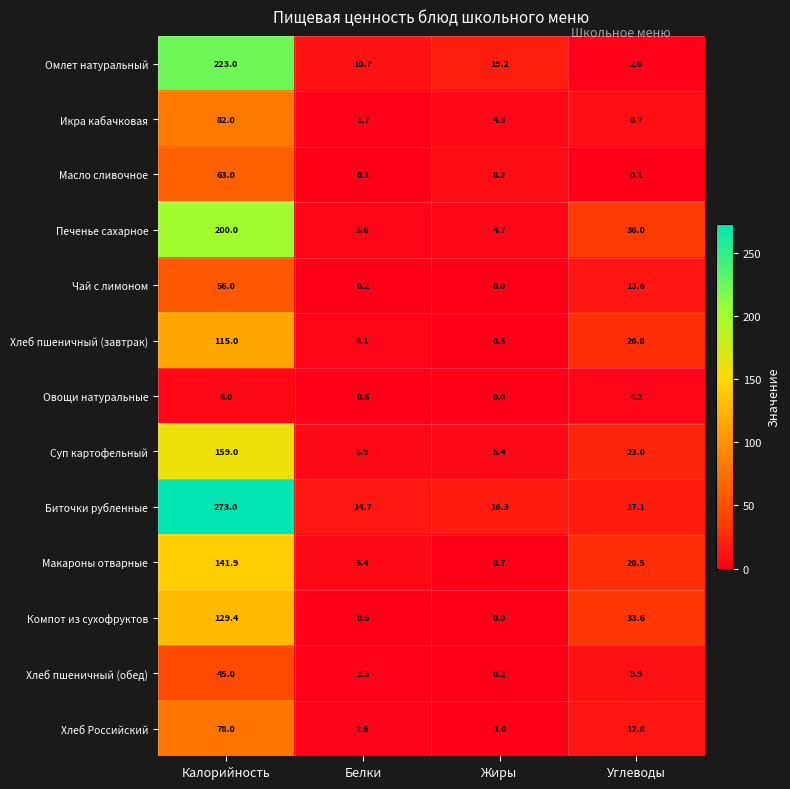

Which series has the largest total across all categories?

Биточки рубленные